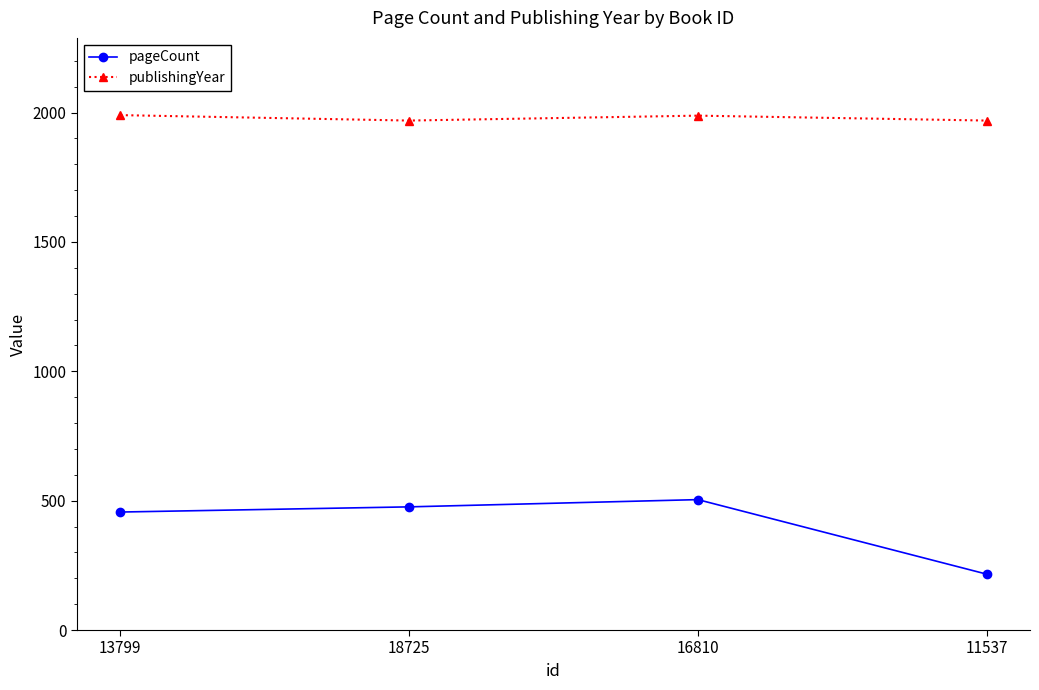

True or false: publishingYear has a value of 1969 at 18725.

True